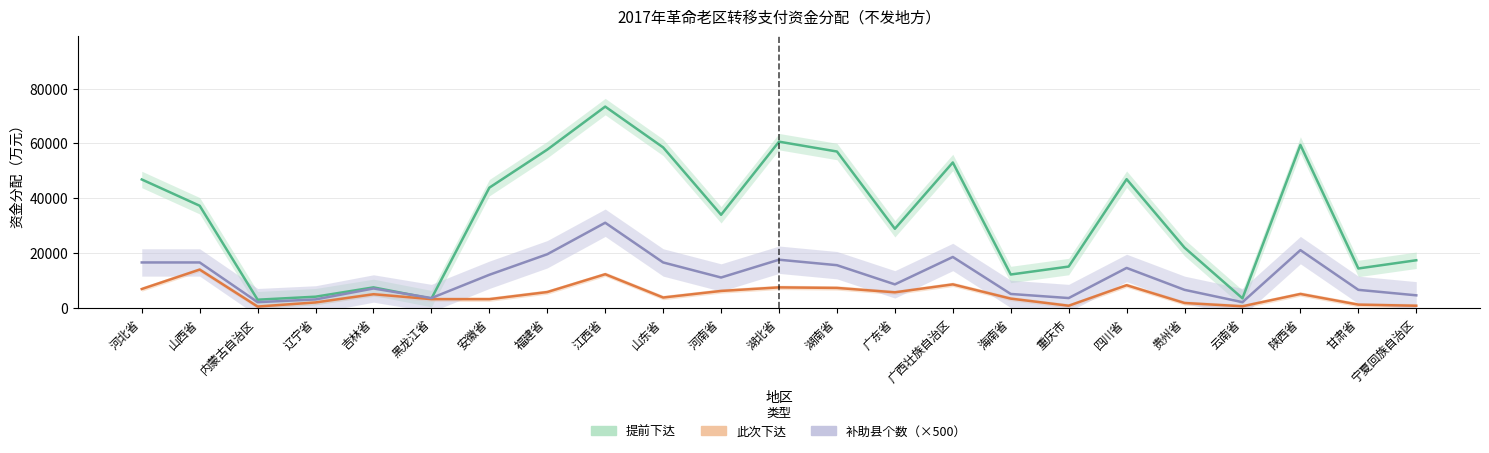

True or false: 提前下达 and 此次下达 cross at least once.

False